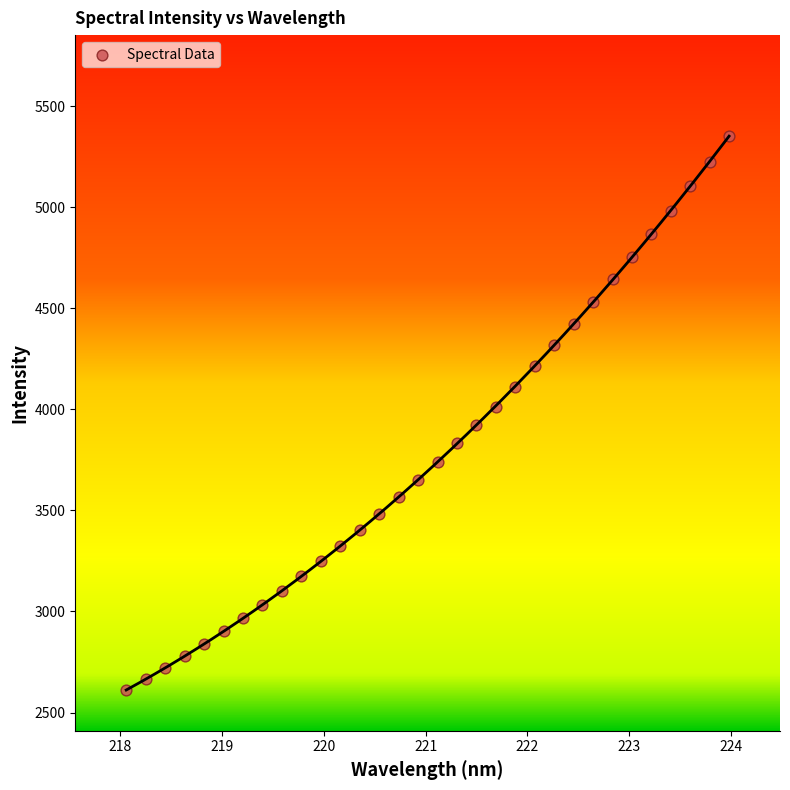

What is the range of X values (max minus min)?

5.9